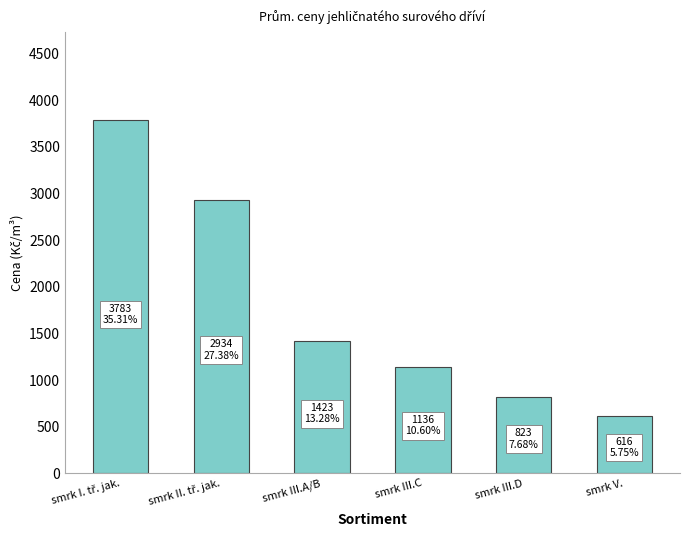

Approximately how many times larger is the value at smrk III.D compared to smrk V.?

1.3